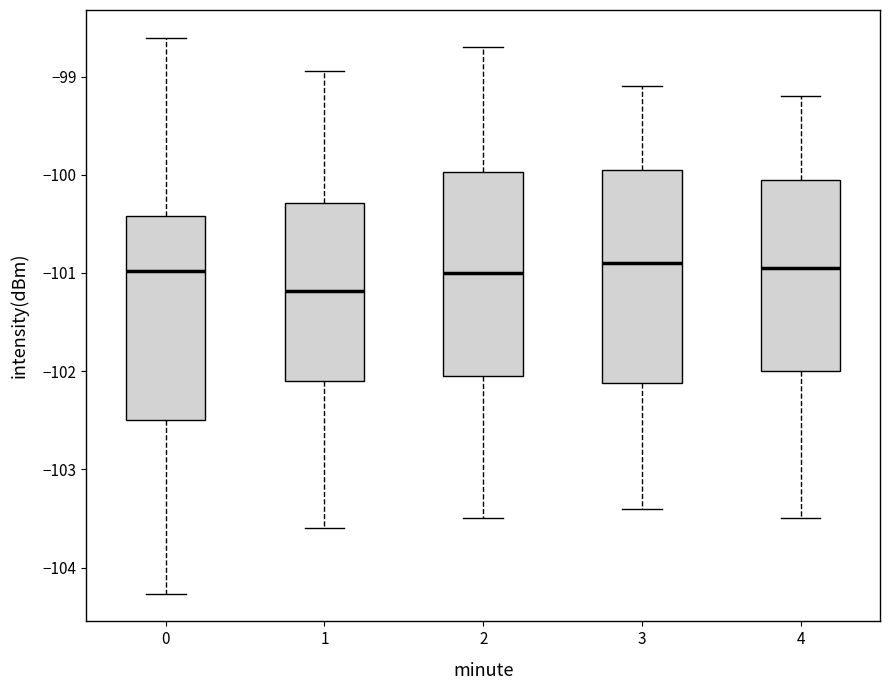

Where is the lower edge of the box at x = 1 on the y-axis? The values are not printed on the chart, so give them approximately, as read against the axis.

-102.1